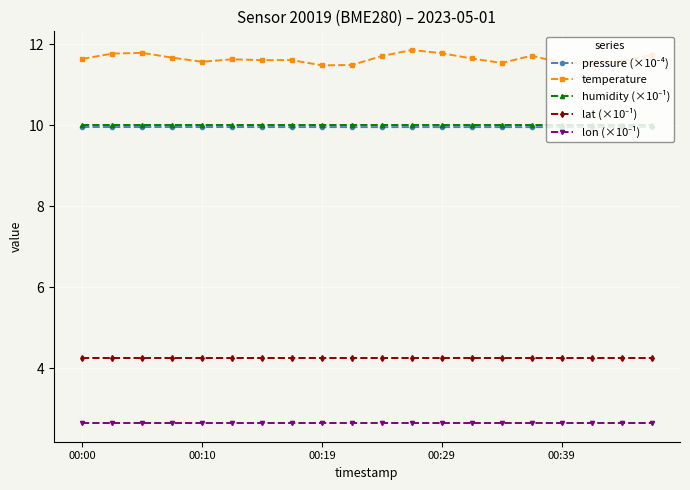

At how many categories does at least one series exceed 7?

20